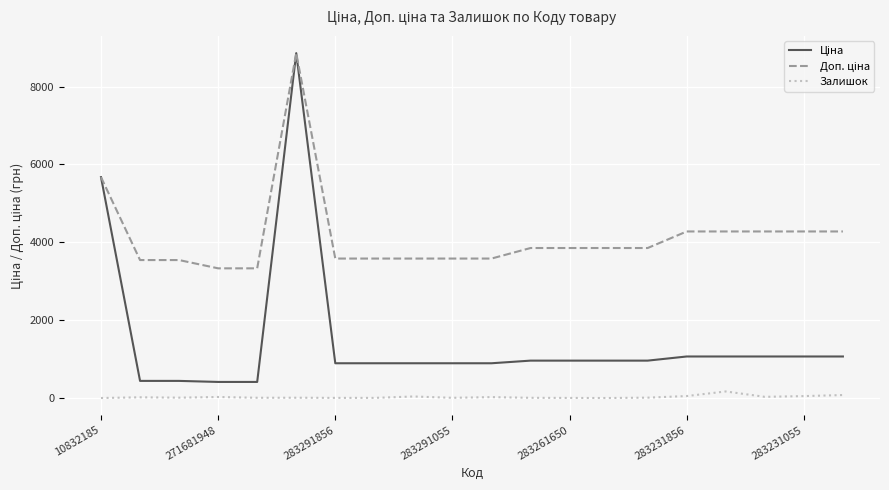

What is the minimum value shown in the chart?

4.0